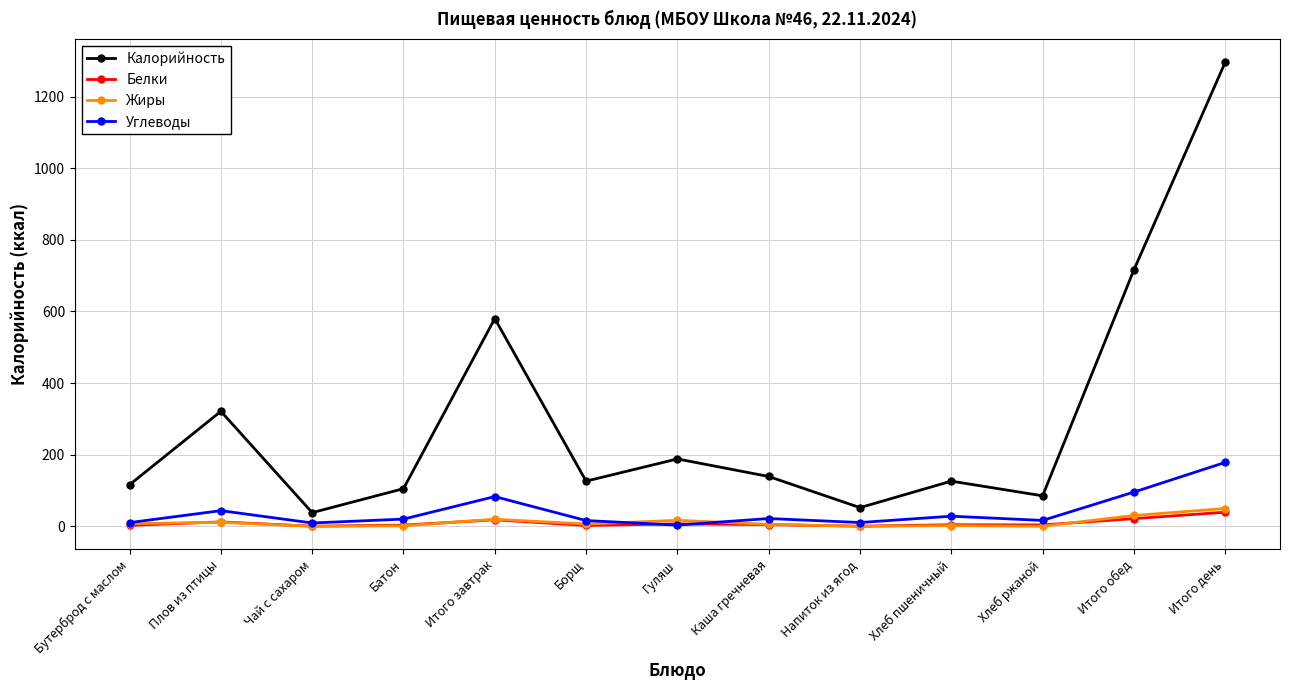

What are all the series names shown in the legend?

Калорийность, Белки, Жиры, Углеводы